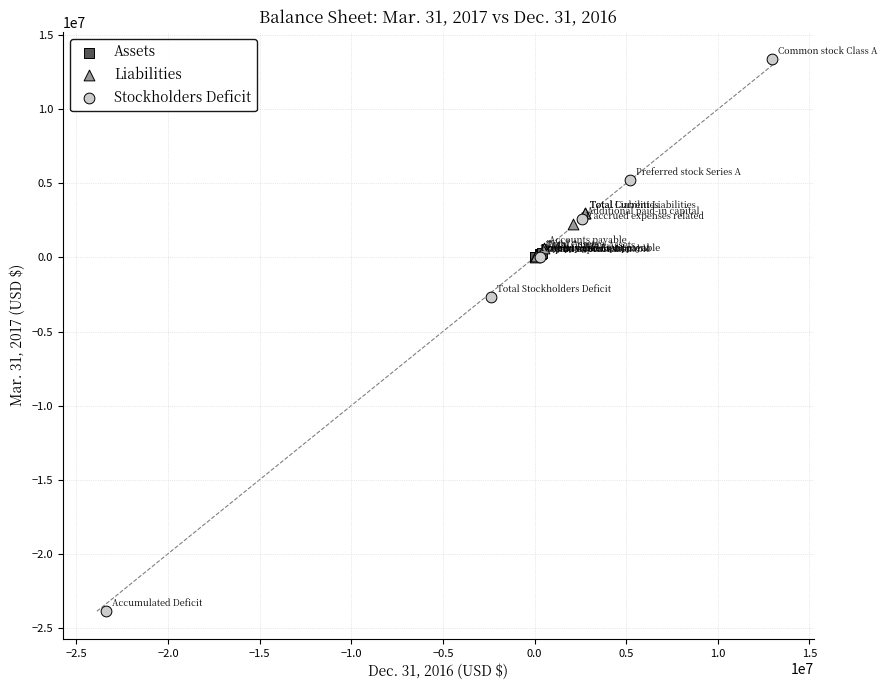

Which series reaches the minimum Y coordinate?

Stockholders Deficit